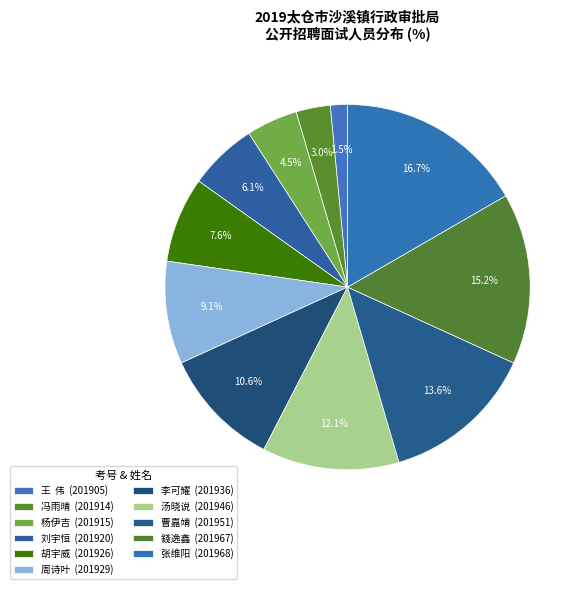

To the nearest percent, what is the difference between the largest and smallest slice percentages?

15%